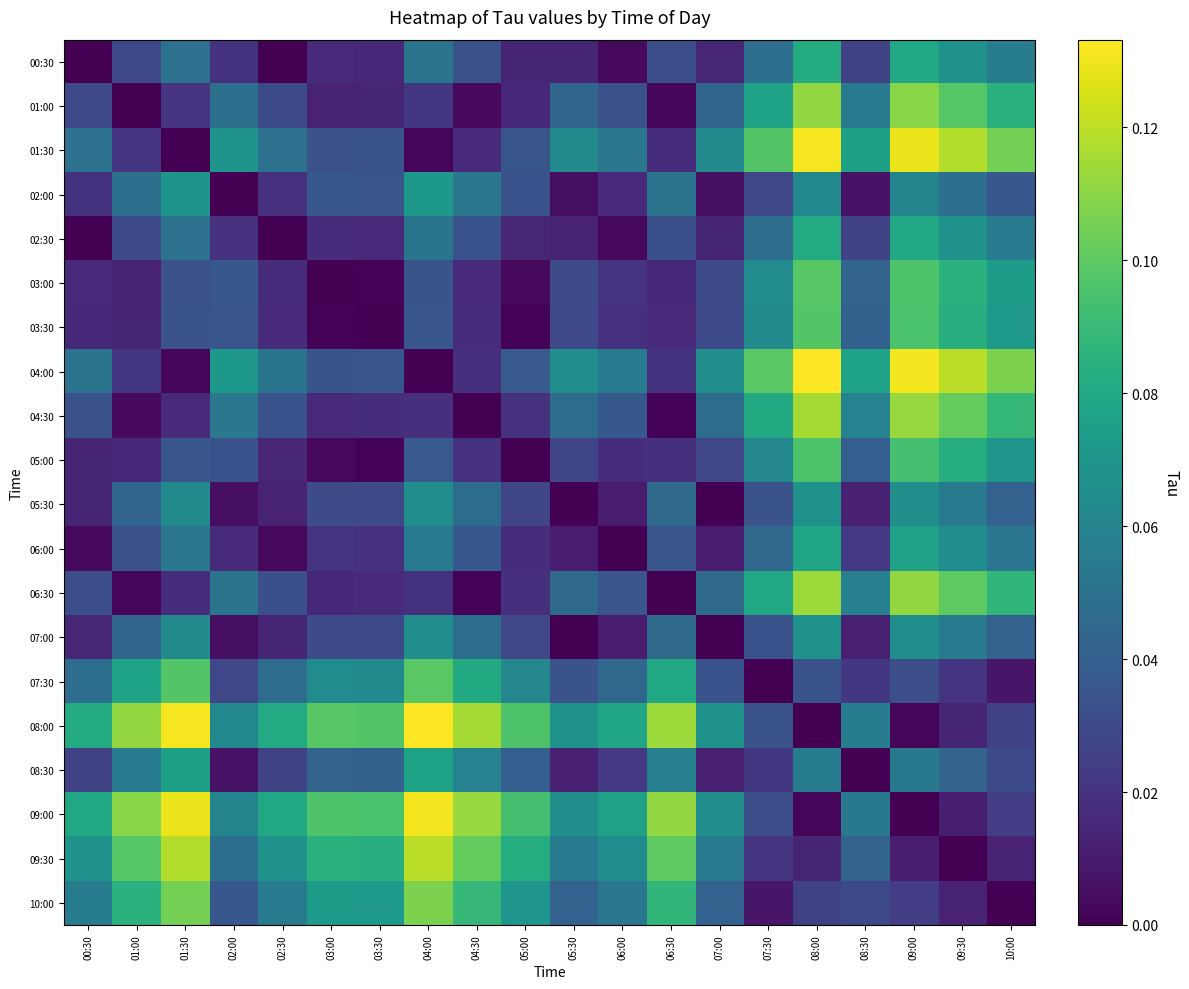

How many data points does each series have?

20